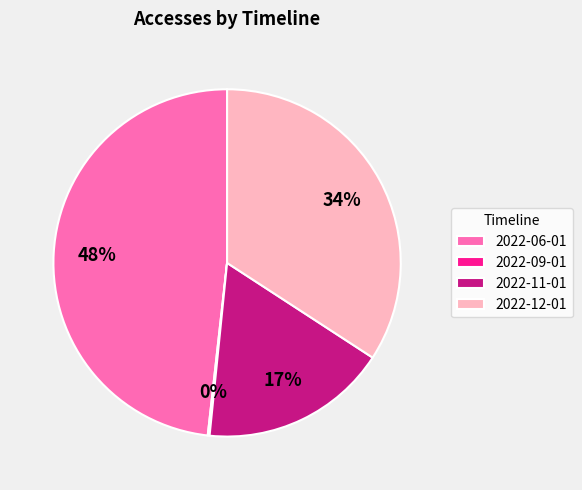

What percentage is the 2022-12-01 slice, to the nearest percent?

34%